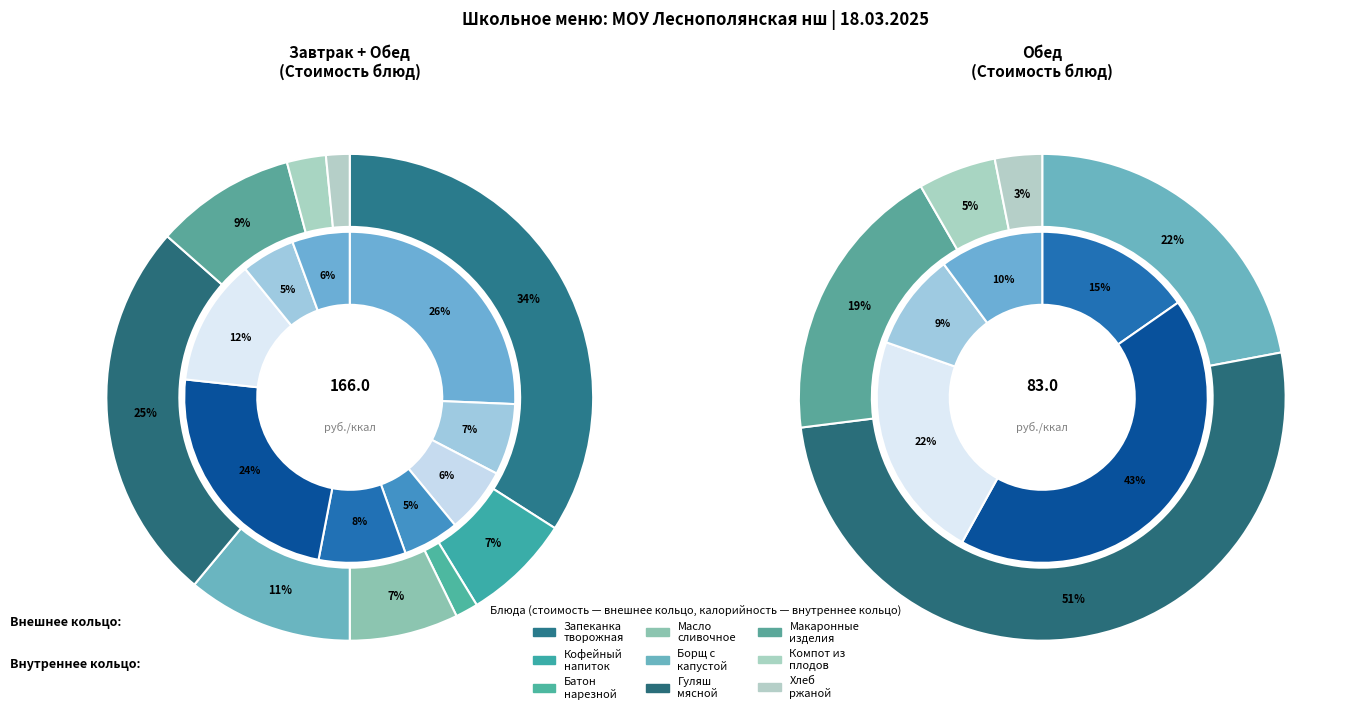

Combined, do ХЛЕБ РЖАНОЙ and БОРЩ С КАПУСТОЙ И КАРТОФЕЛЕМ account for over 50%?

No